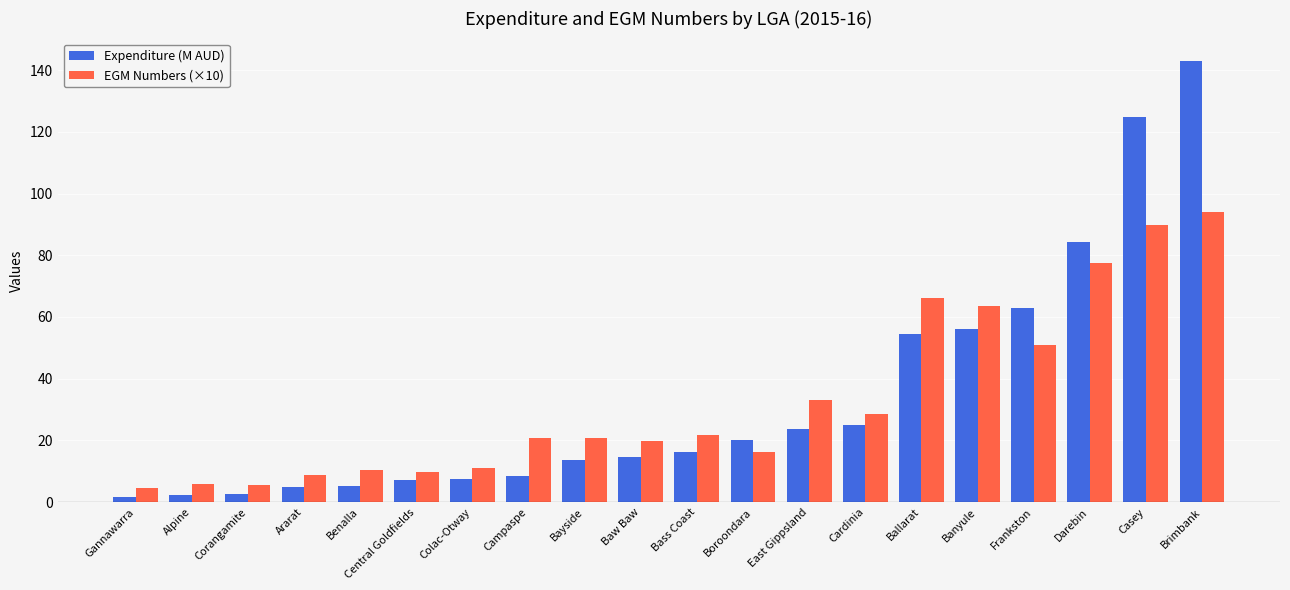

Which series changed the most between Ararat and Darebin?

Expenditure (M AUD)